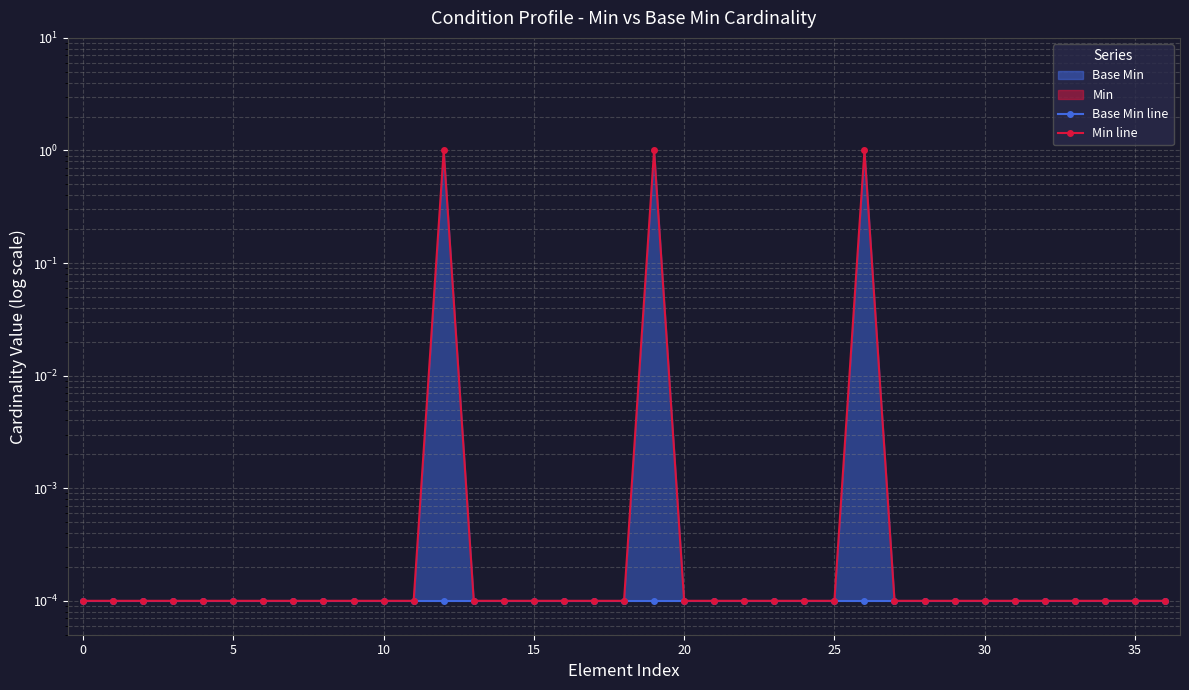

Between 24 and 31, which is larger?

24